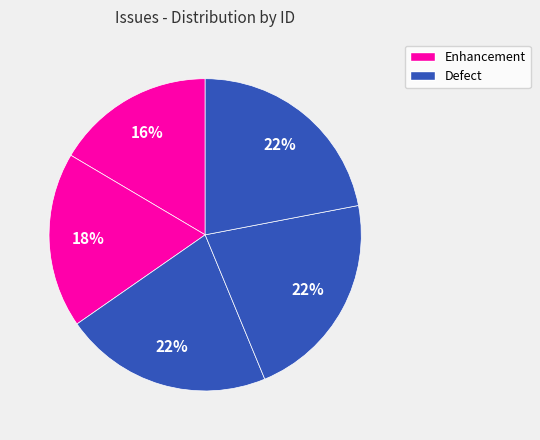

How many segments does this pie chart have?

5